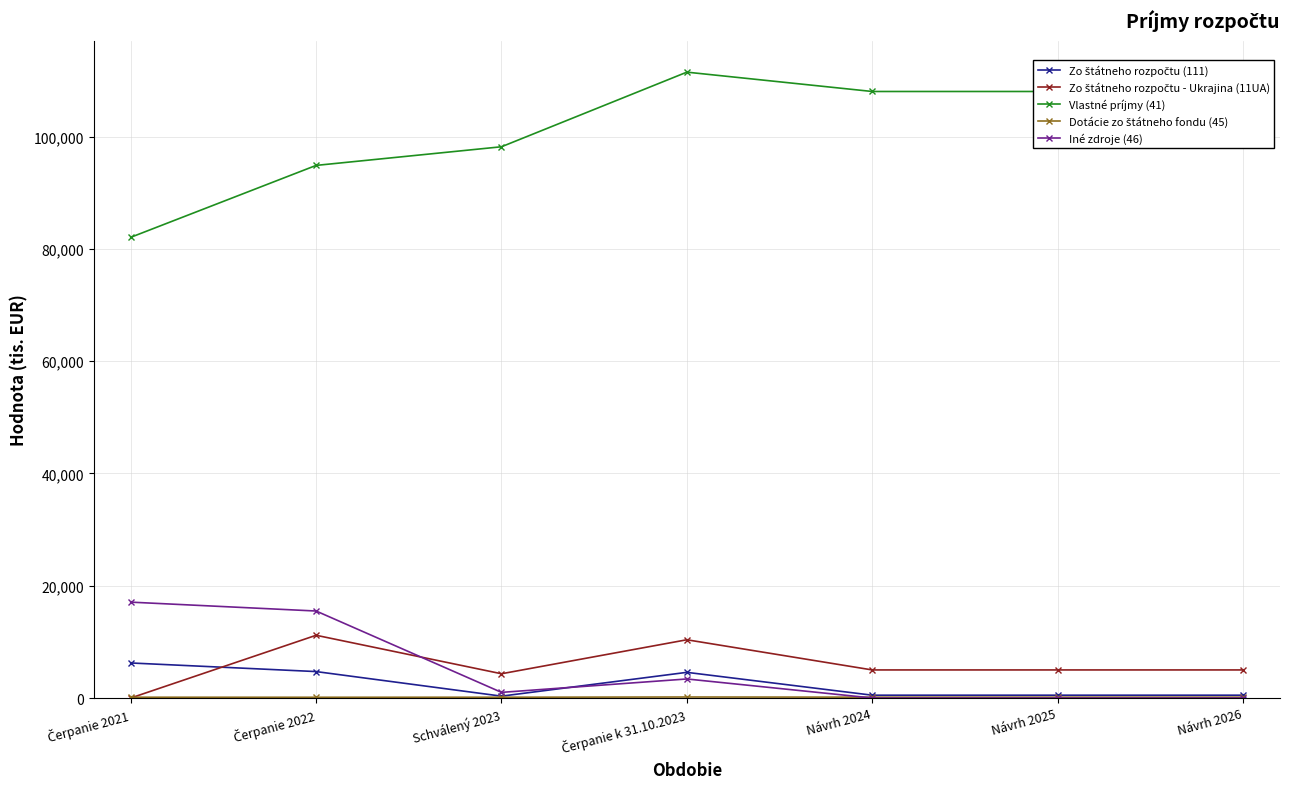

How many data points in Vlastné príjmy (41) are less than 108056?

3